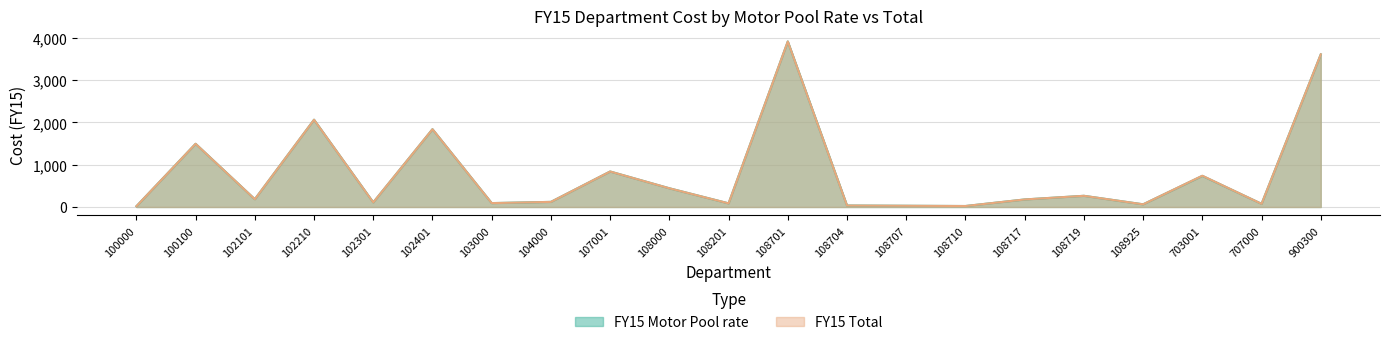

What is the value of the FY15 Motor Pool rate point at the 20th from the left?

74.8